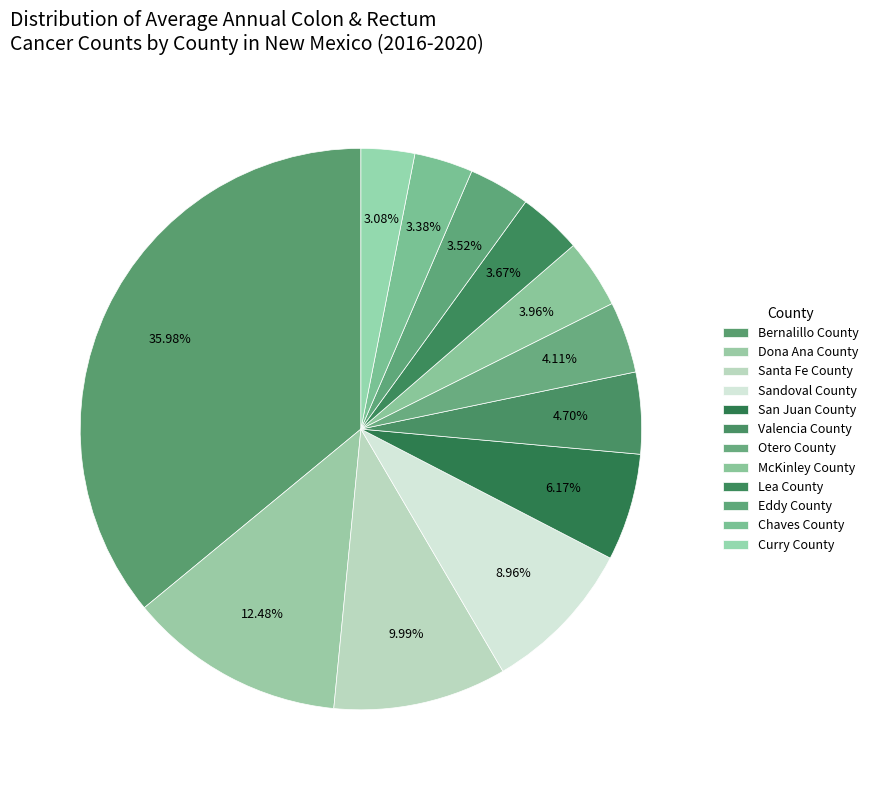

Is it true that Santa Fe County is 23% of the pie?

False